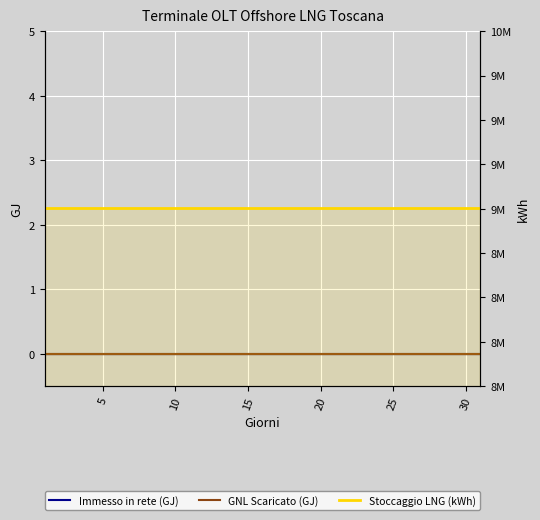

What is the minimum value for Stoccaggio LNG (kWh)?

9003294